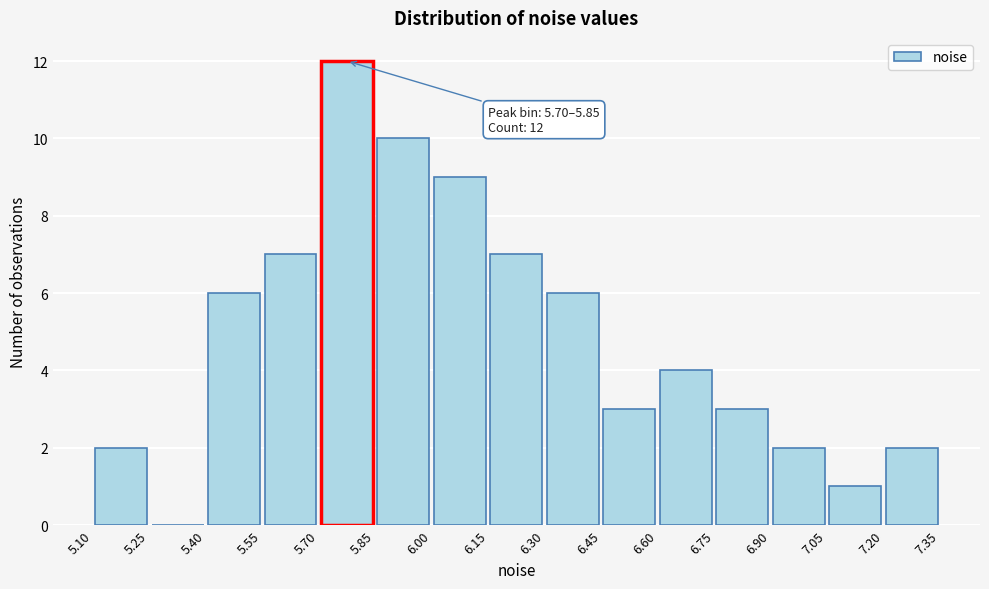

Over which range of the x-axis is the bar tallest?

5.70 to 5.85